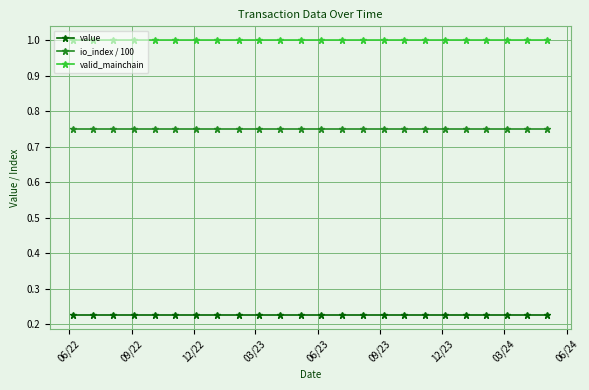

What is the greatest value displayed?

1.0